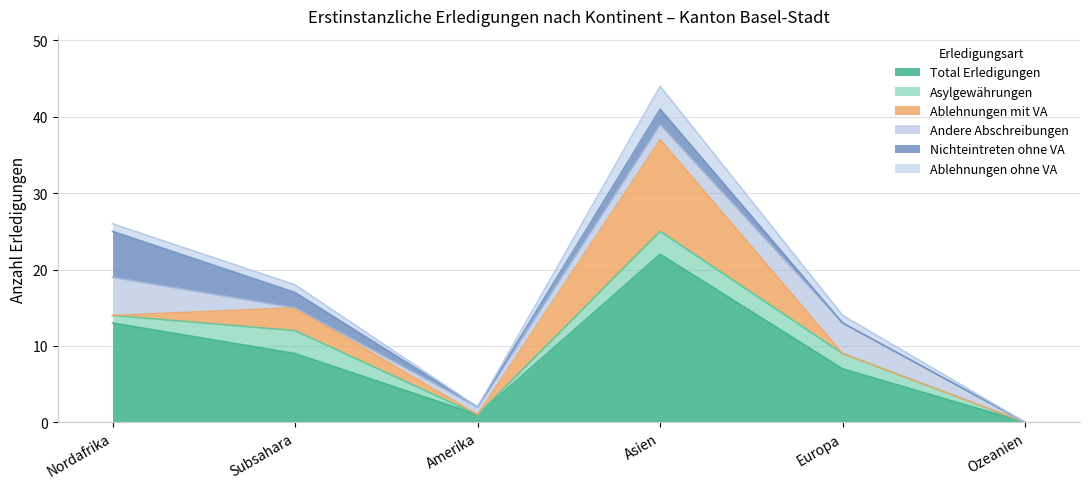

At how many categories does at least one series exceed 7?

3